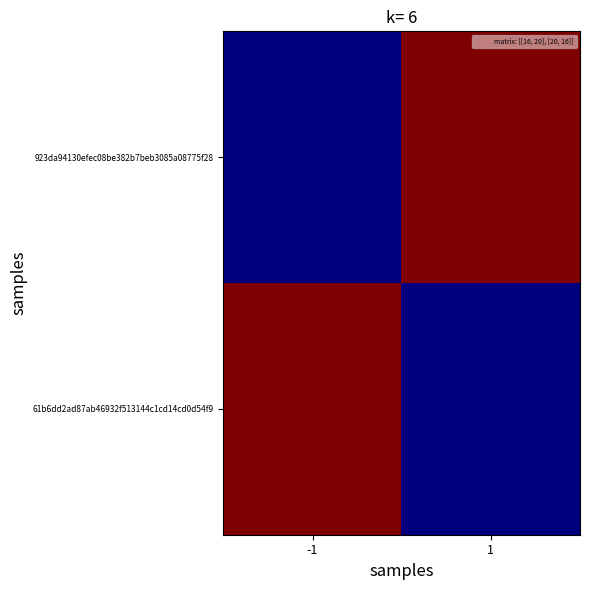

Which series changed the most between -1 and 1?

923da94130efec08be382b7beb3085a08775f28